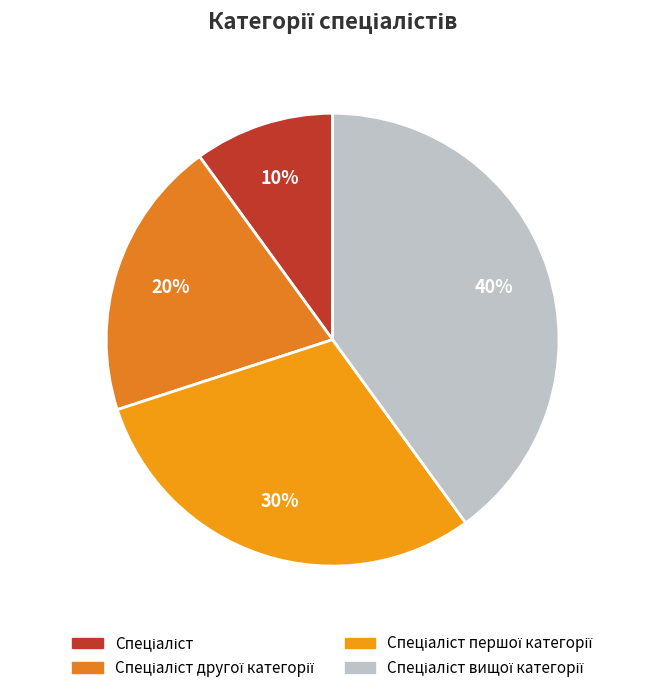

Which category has the smallest portion of the pie?

Спеціаліст